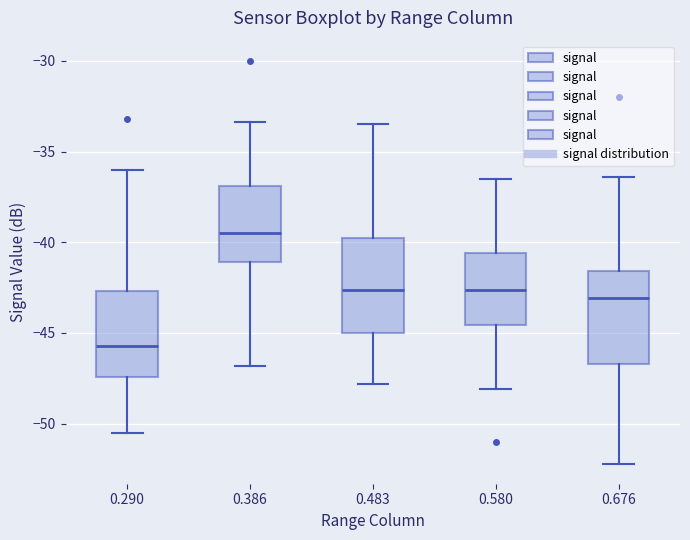

Where does the lower whisker of the box at x = 0.483 end on the y-axis? The values are not printed on the chart, so give them approximately, as read against the axis.

-48.0